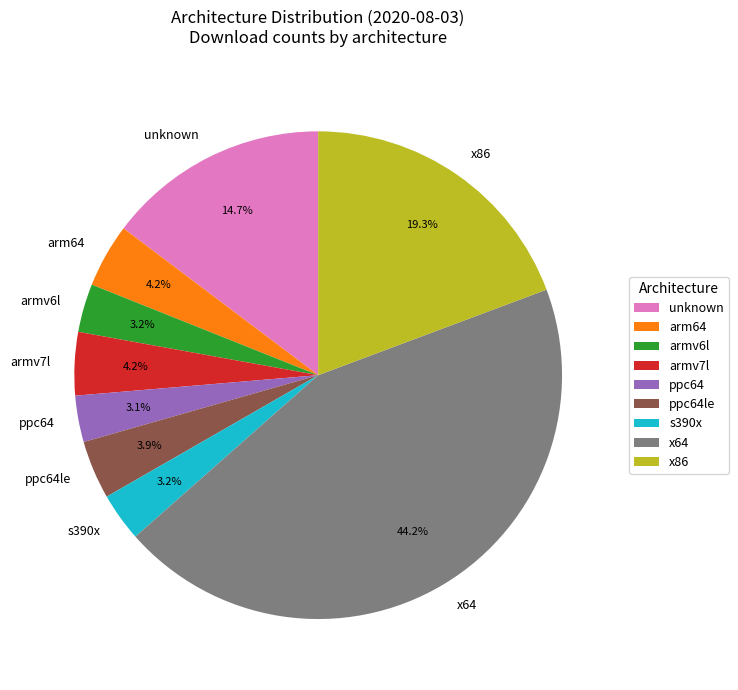

How many segments does this pie chart have?

9